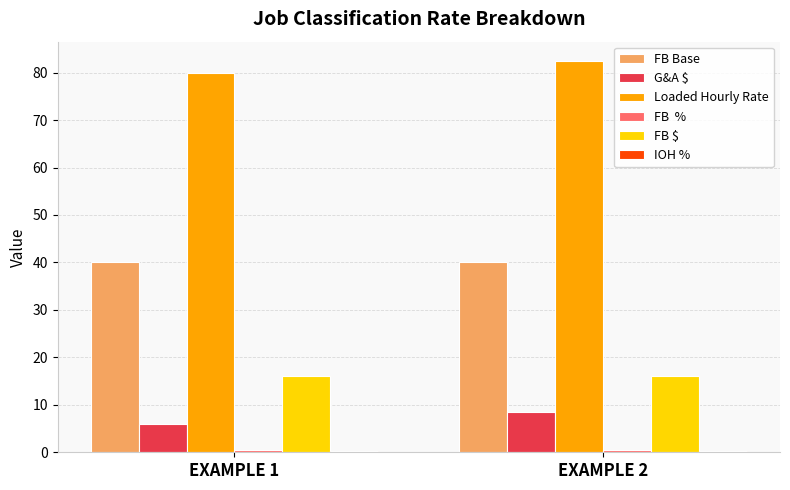

How many bars are there in each group?

6